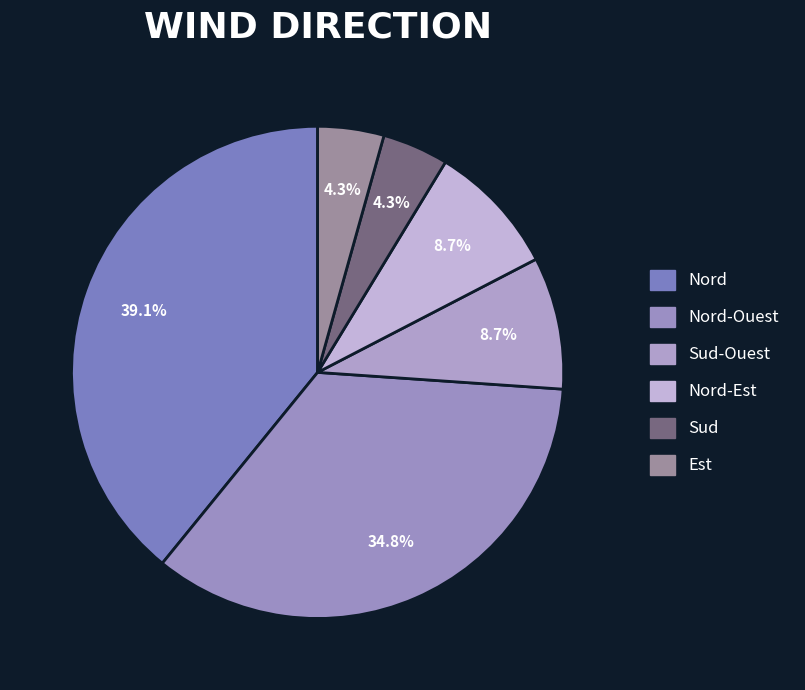

Combined, what portion of the pie is Sud and Sud-Ouest?

13.0%